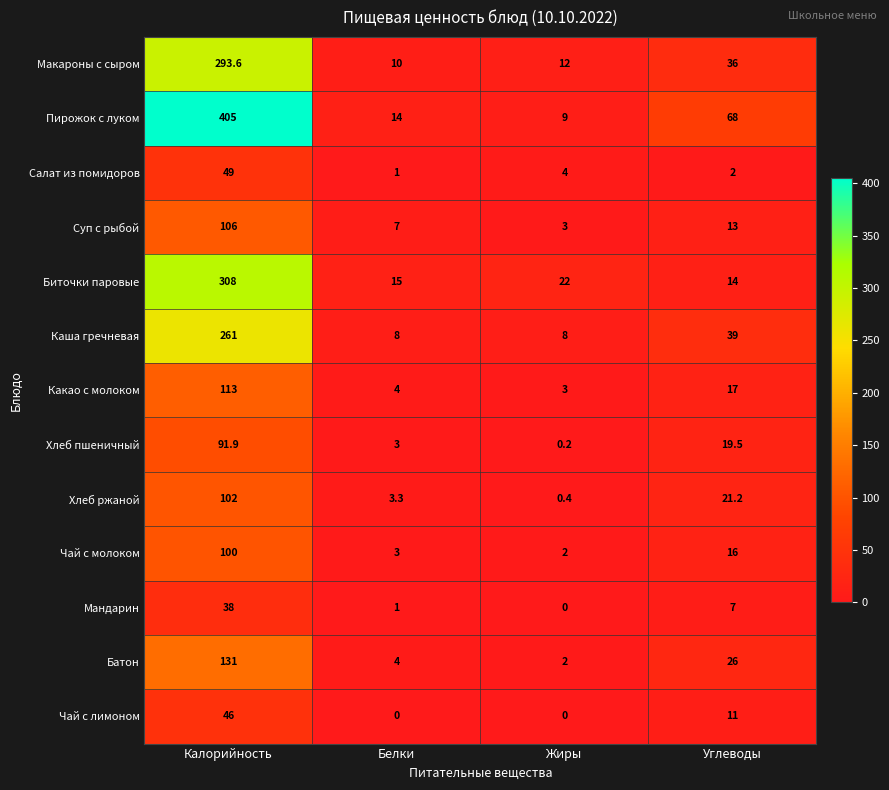

List the series in order of their peak value, highest first.

Пирожок с луком, Биточки паровые, Макароны с сыром, Каша гречневая, Батон, Какао с молоком, Суп с рыбой, Хлеб ржаной, Чай с молоком, Хлеб пшеничный, Салат из помидоров, Чай с лимоном, Мандарин